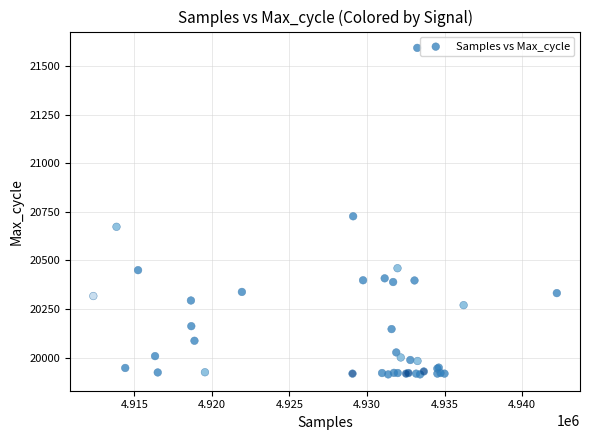

What Y value in the scatter plot is closest to 20753?

20727